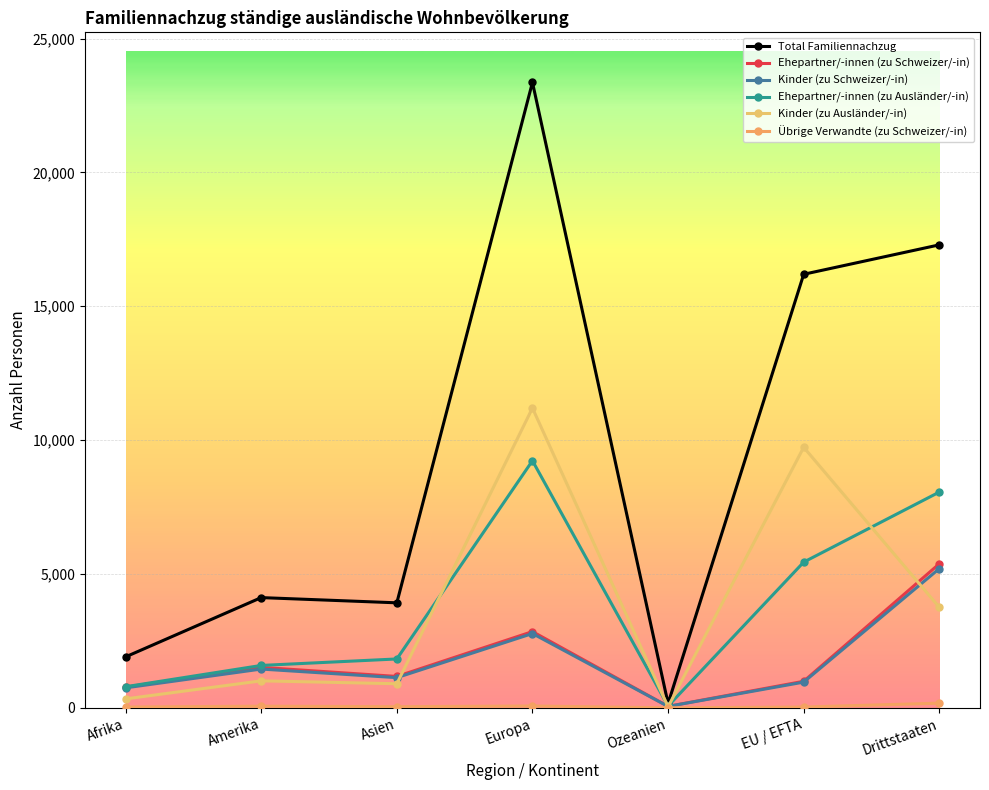

Reading left to right, list all the values displayed in this chart.

Total Familiennachzug: 1904	4118	3923	23363	161	16195	17294
Ehepartner/-innen (zu Schweizer/-in): 777	1512	1173	2848	55	992	5381
Kinder (zu Schweizer/-in): 747	1449	1128	2776	54	961	5201
Ehepartner/-innen (zu Ausländer/-in): 789	1584	1826	9231	67	5443	8060
Kinder (zu Ausländer/-in): 335	1009	900	11199	38	9733	3754
Übrige Verwandte (zu Schweizer/-in): 30	62	43	69	1	30	175